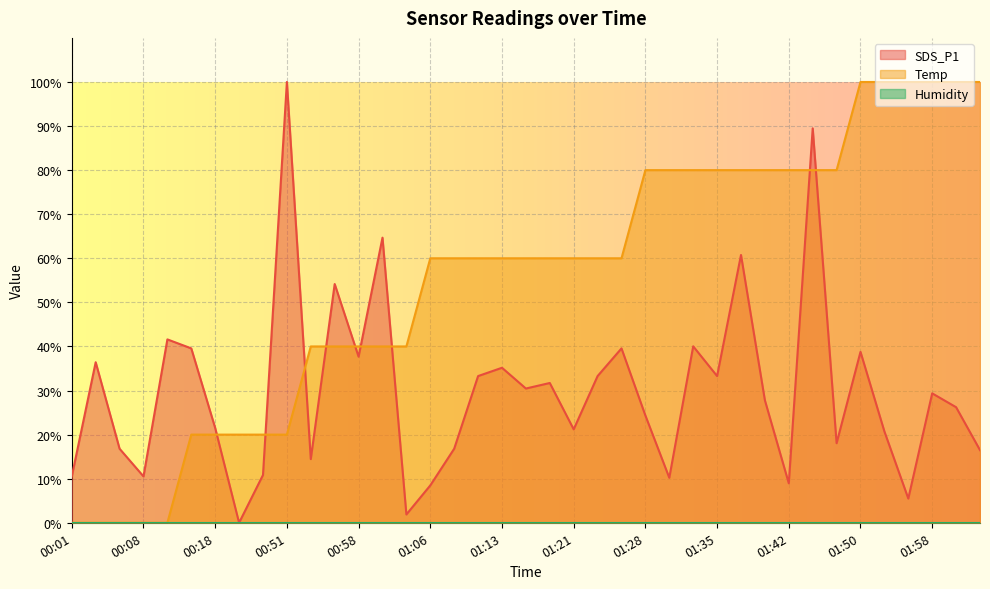

What is the spread (max minus min) of values at 02:06?

83.5